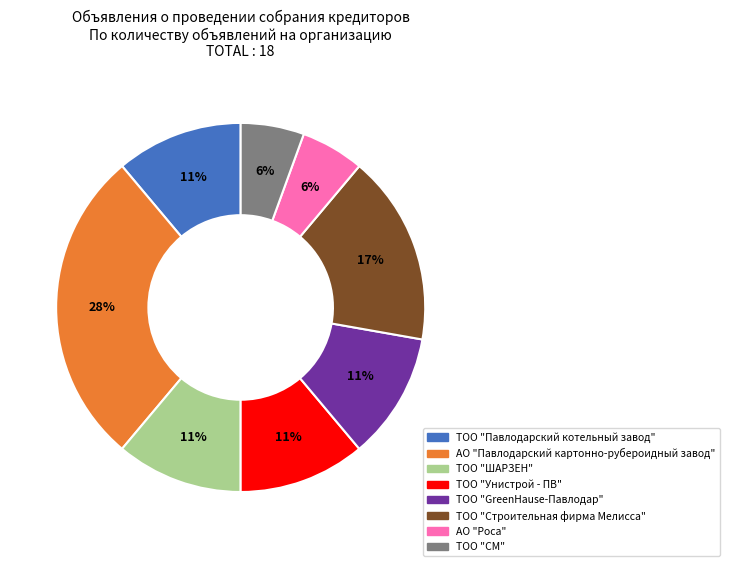

To the nearest percent, what is the average slice percentage?

12%